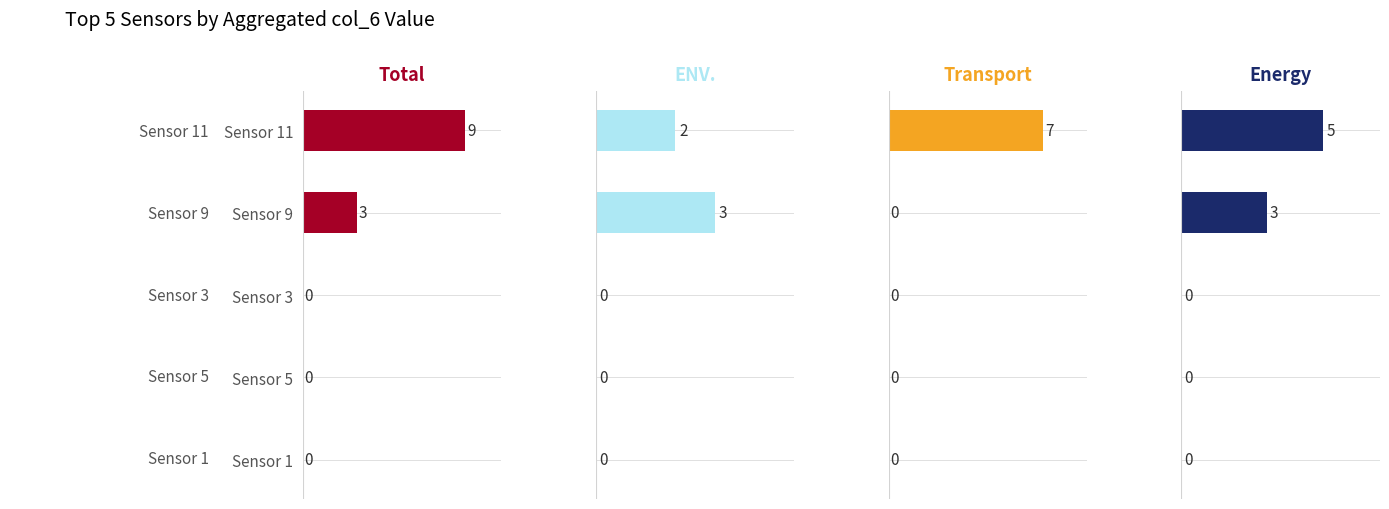

What is the average value of the Total (col_6 sum) series?

2